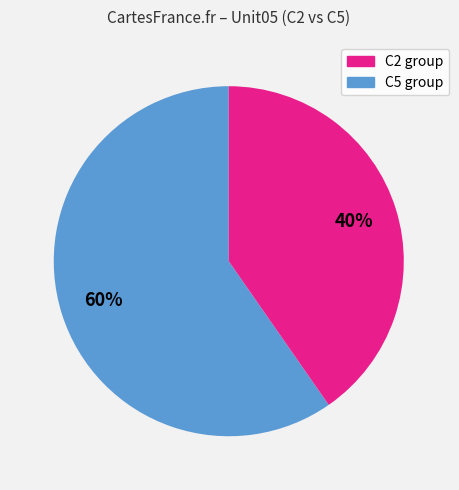

To the nearest percent, what is the average slice percentage?

50%